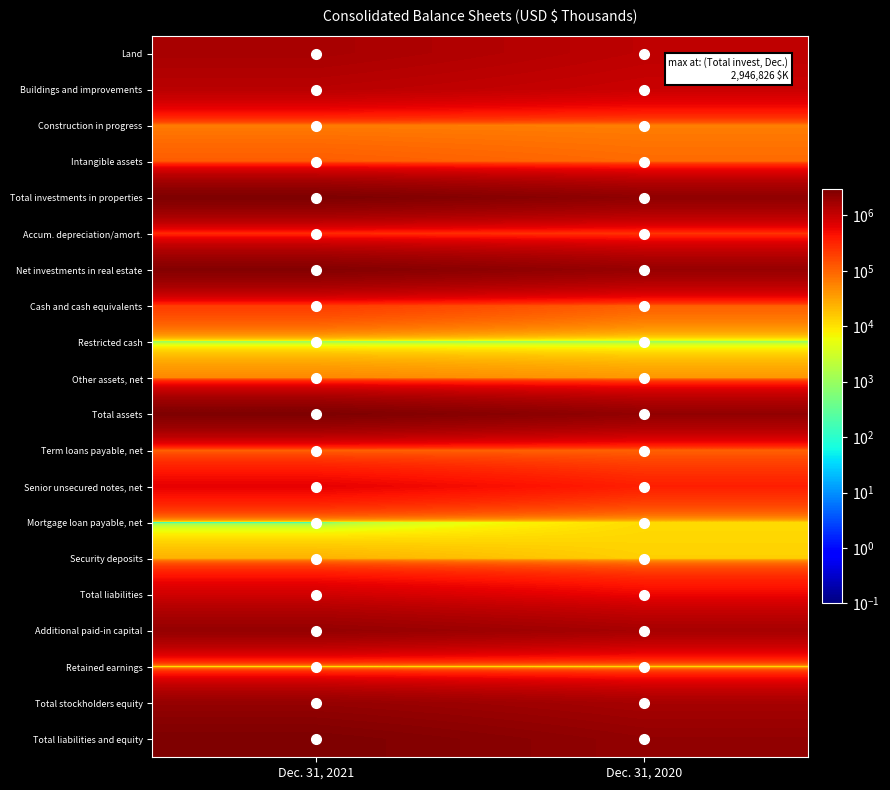

How many series are shown in this chart?

20